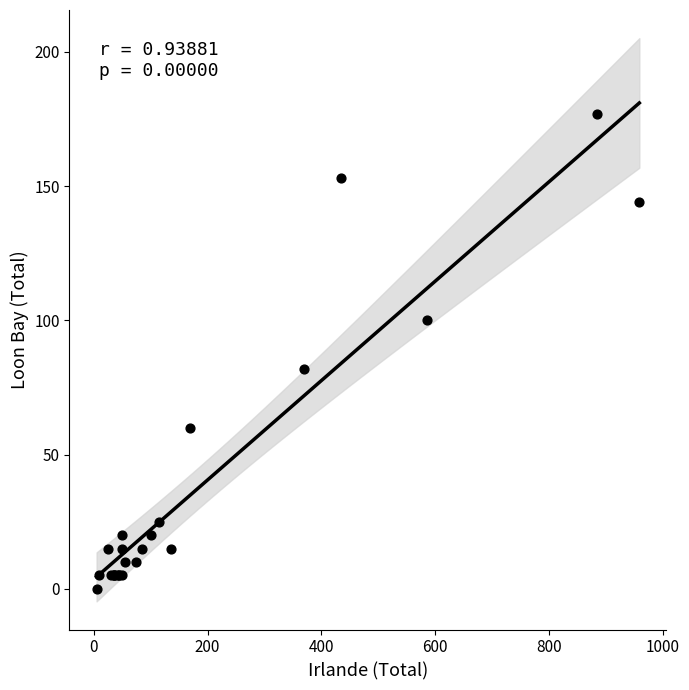

What Y value in the scatter plot is closest to 88?

82